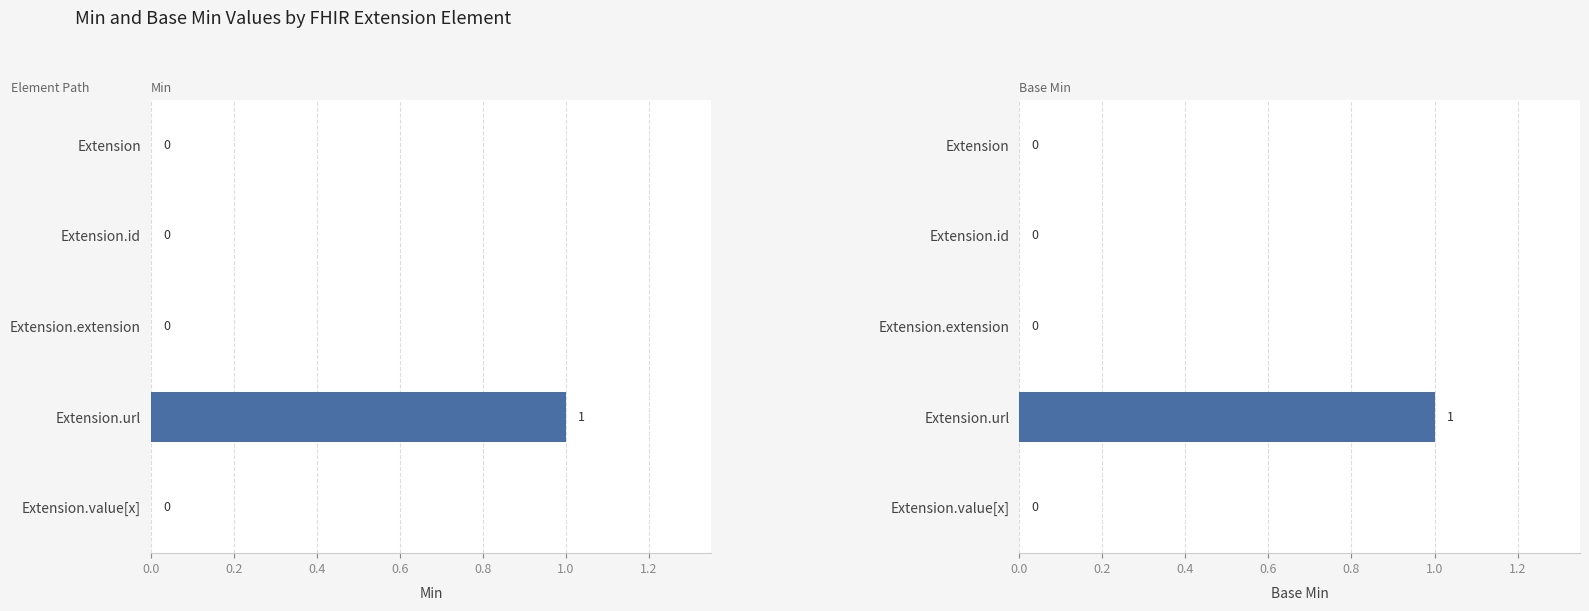

How many values in Min are above zero?

1